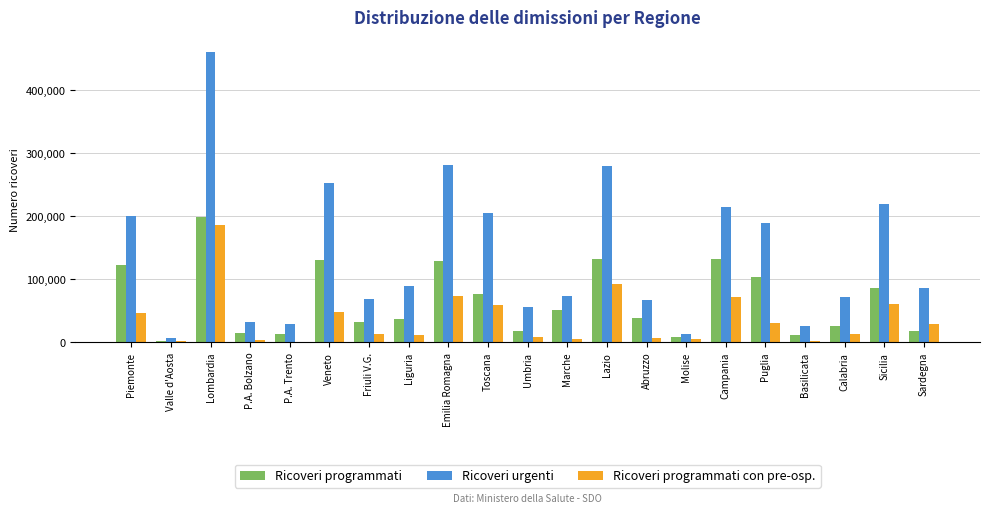

At which label is Ricoveri urgenti closest to 234059?

Sicilia